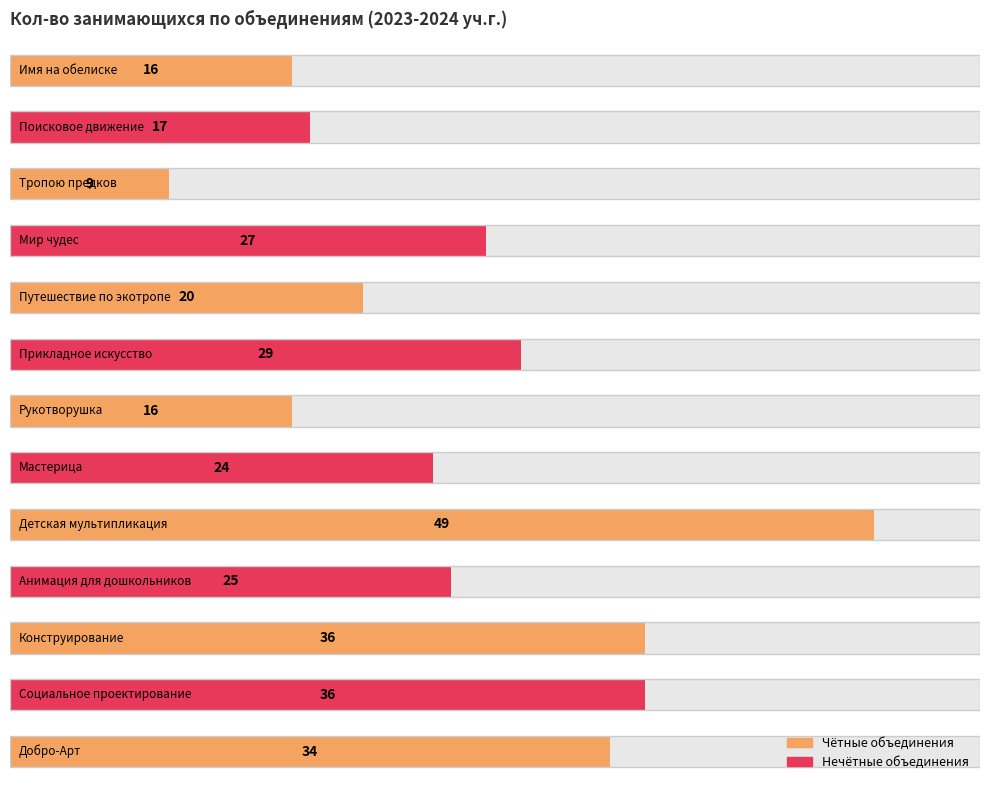

Reading right to left, what are all the values shown in this chart?

34	36	36	25	49	24	16	29	20	27	9	17	16